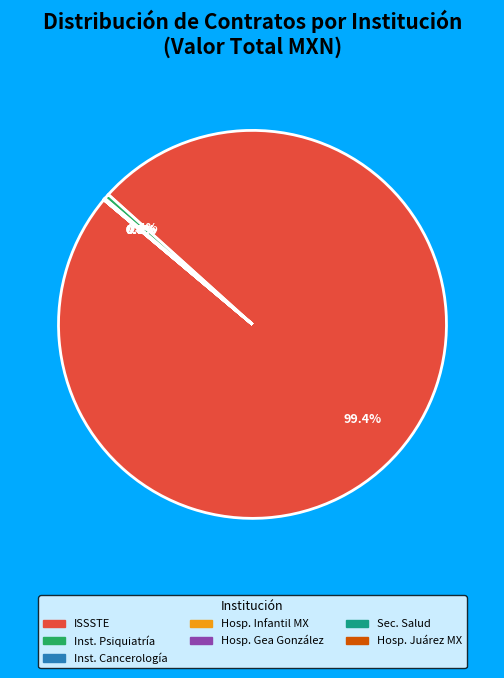

Is there any slice that represents more than half of the pie?

Yes